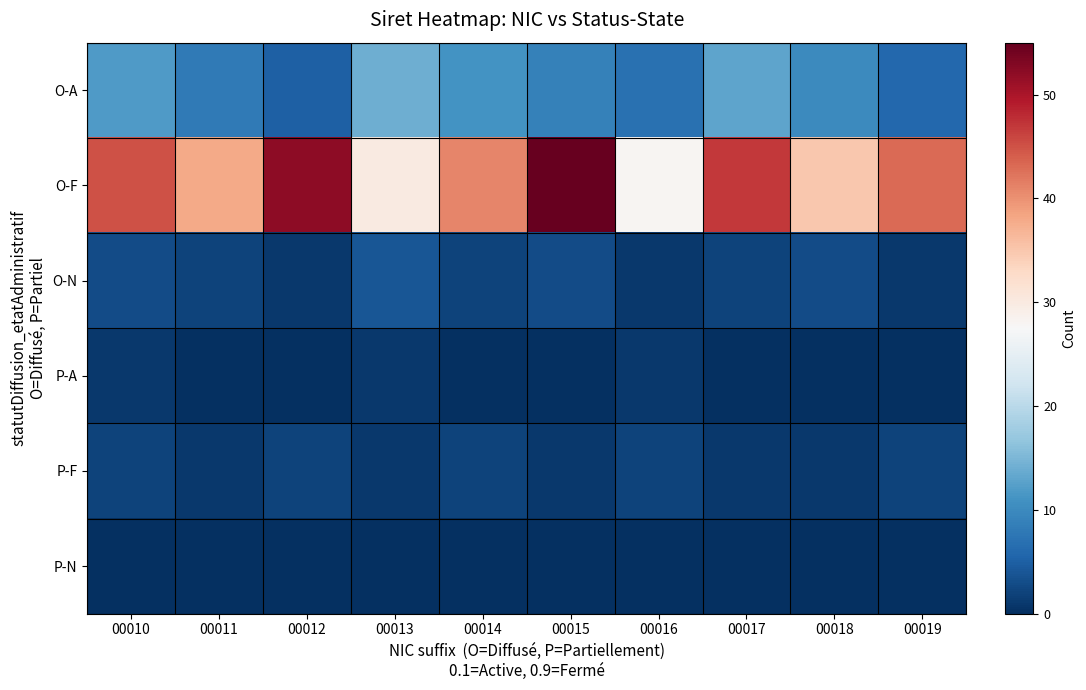

Reading left to right, transcribe all the data shown in this chart.

O-A: 00010=12	00011=8	00012=5	00013=14	00014=11	00015=9	00016=7	00017=13	00018=10	00019=6
O-F: 00010=45	00011=38	00012=52	00013=30	00014=41	00015=55	00016=28	00017=47	00018=35	00019=43
O-N: 00010=3	00011=2	00012=1	00013=4	00014=2	00015=3	00016=1	00017=2	00018=3	00019=1
P-A: 00010=1	00011=0	00012=0	00013=1	00014=0	00015=0	00016=1	00017=0	00018=0	00019=0
P-F: 00010=2	00011=1	00012=2	00013=1	00014=2	00015=1	00016=2	00017=1	00018=1	00019=2
P-N: 00010=0	00011=0	00012=0	00013=0	00014=0	00015=0	00016=0	00017=0	00018=0	00019=0